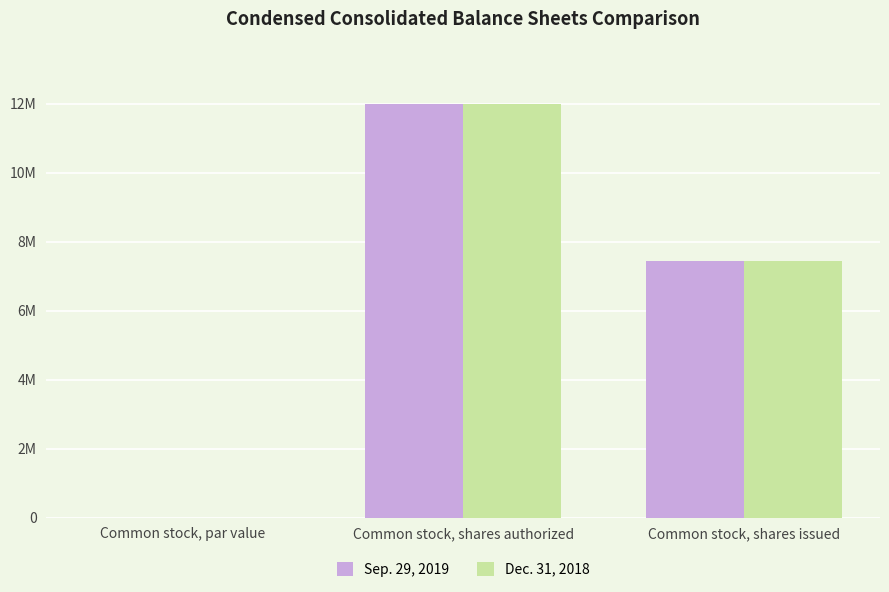

Reading left to right, list all the values displayed in this chart.

Sep. 29, 2019: Common stock, par value=1	Common stock, shares authorized=12000000	Common stock, shares issued=7440518
Dec. 31, 2018: Common stock, par value=1	Common stock, shares authorized=12000000	Common stock, shares issued=7440518